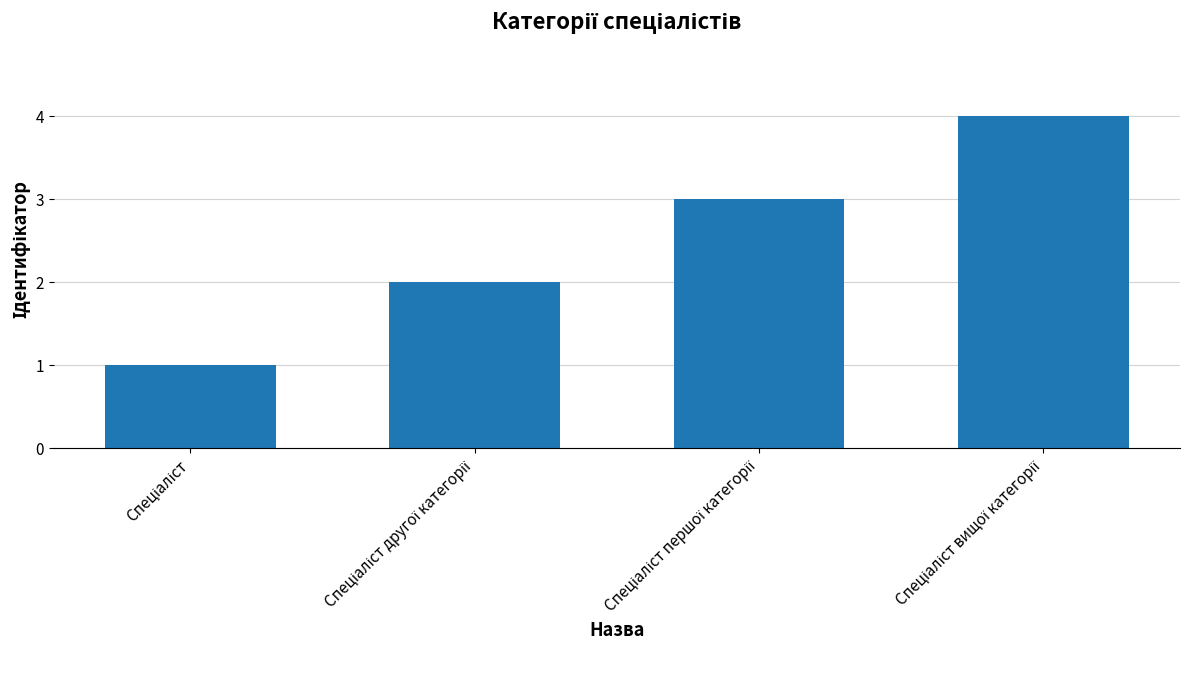

What is the sum of all values?

10